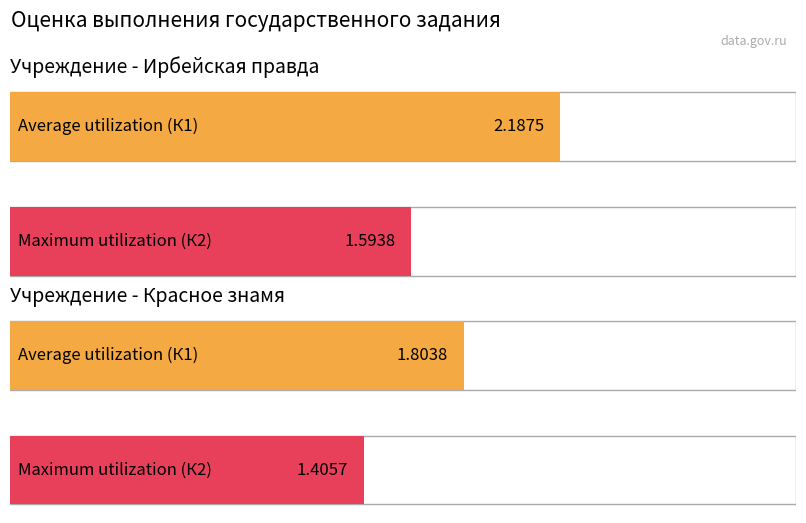

Are the bars grouped side by side (vs. stacked)?

Yes